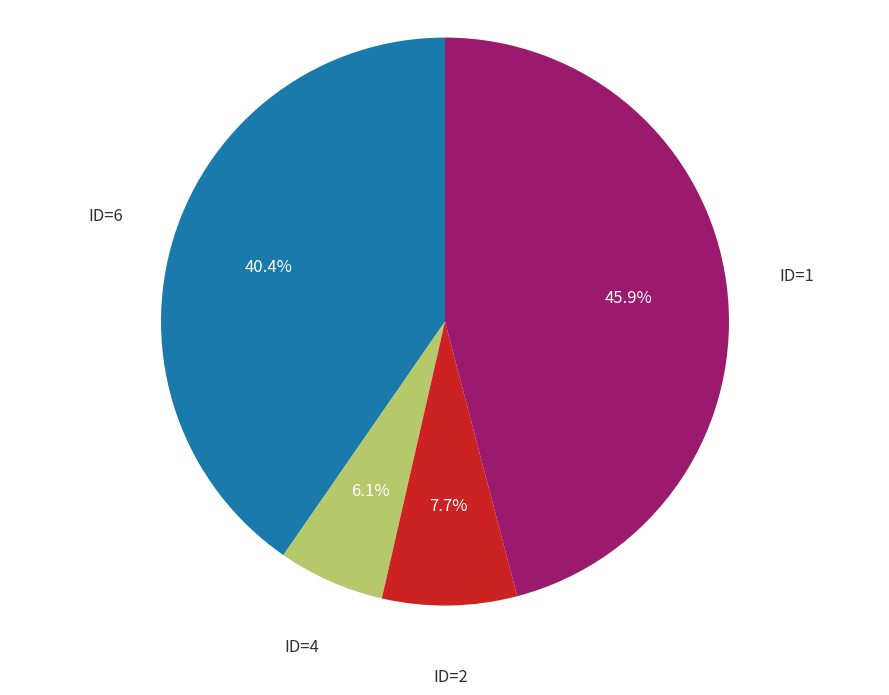

Does any single category account for the majority?

No